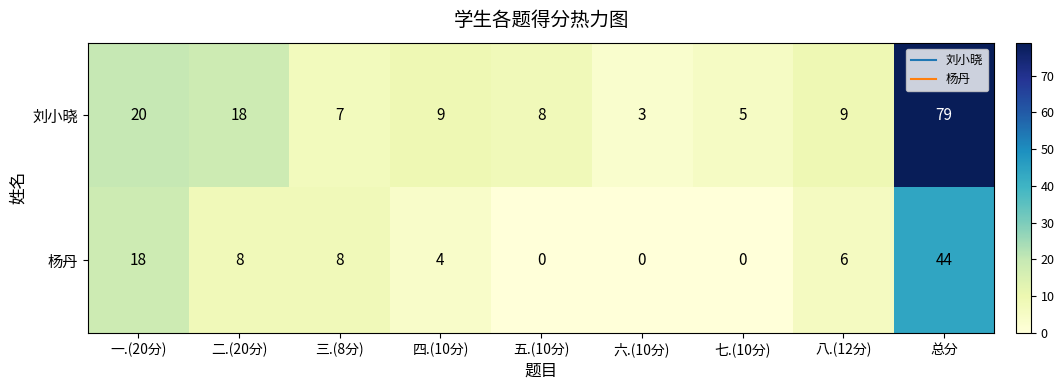

Rank the series at 六.(10分) from highest to lowest value.

刘小晓, 杨丹